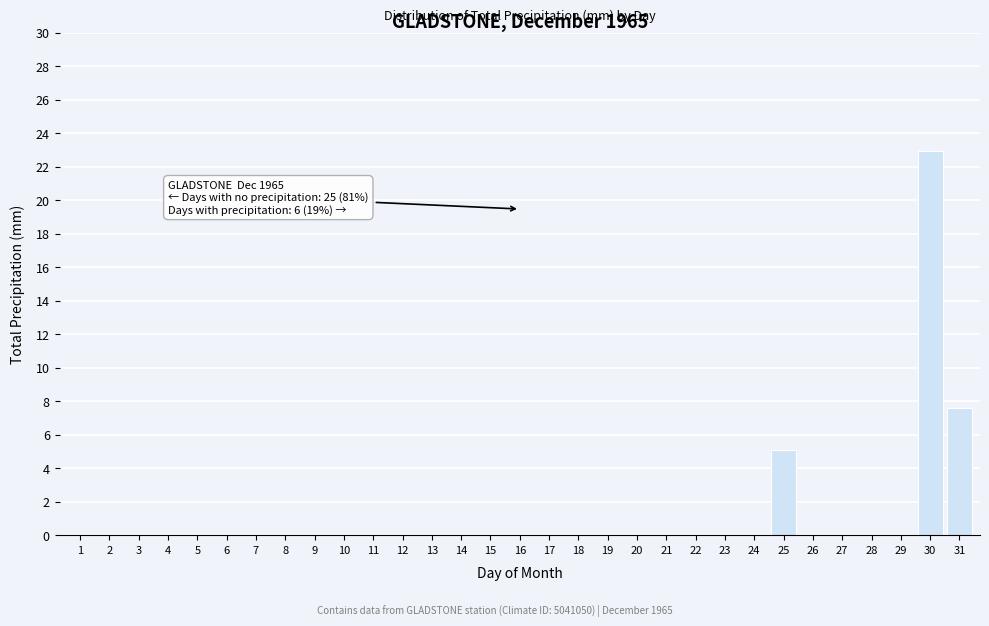

What is the maximum value shown in the chart?

22.9